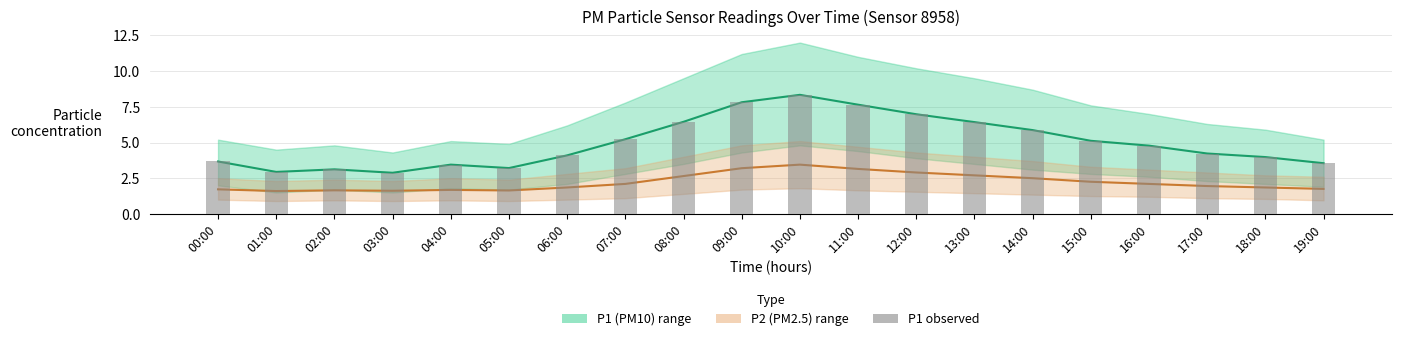

What are all the series names shown in the legend?

P1 (PM10), P2 (PM2.5), P1 observed